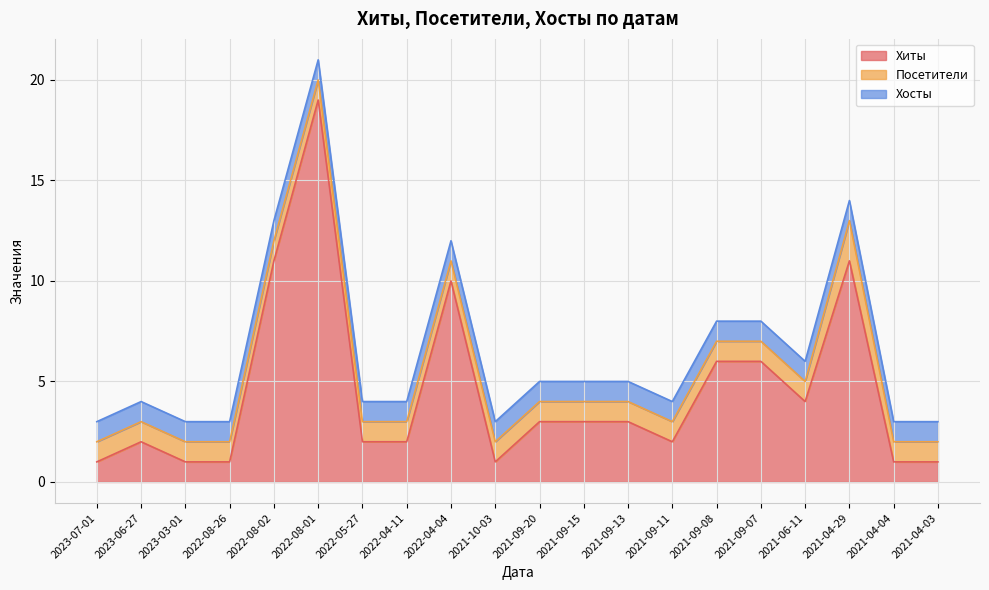

What is the average value of the Хосты series?

1